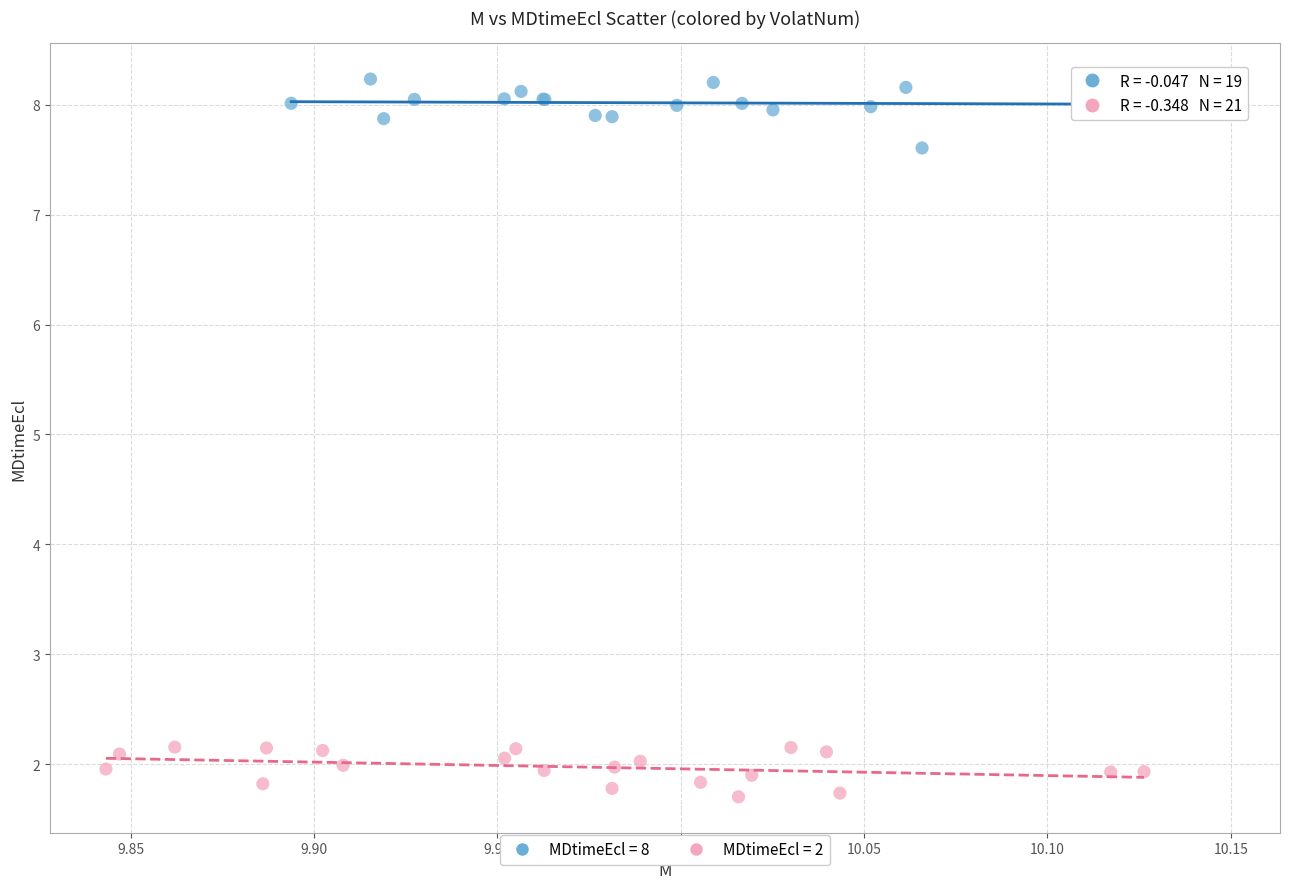

Which series contains the highest Y value?

MDtimeEcl = 8